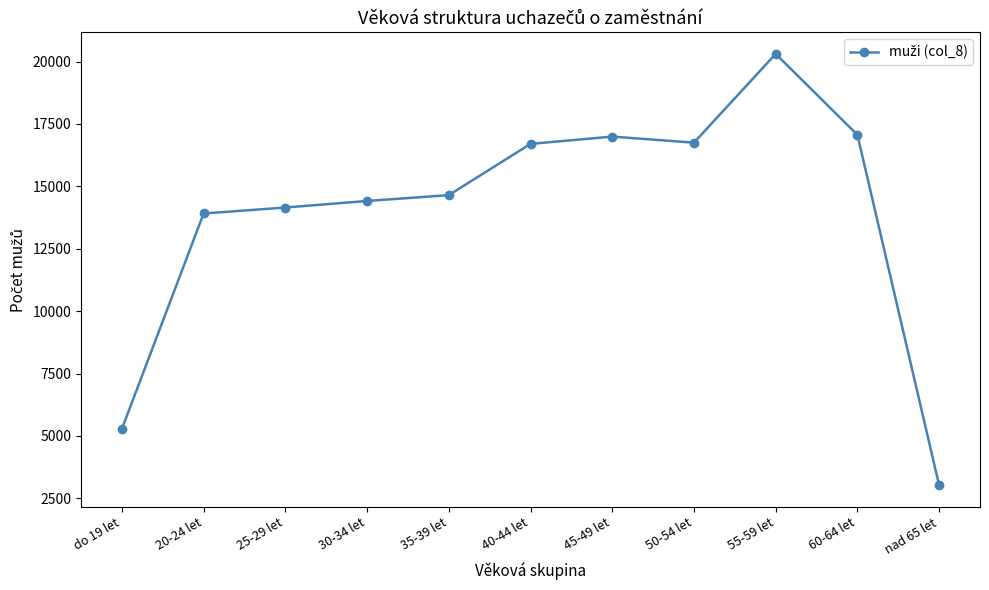

The chart shows a value of 7110 at 20-24 let. True or false?

False